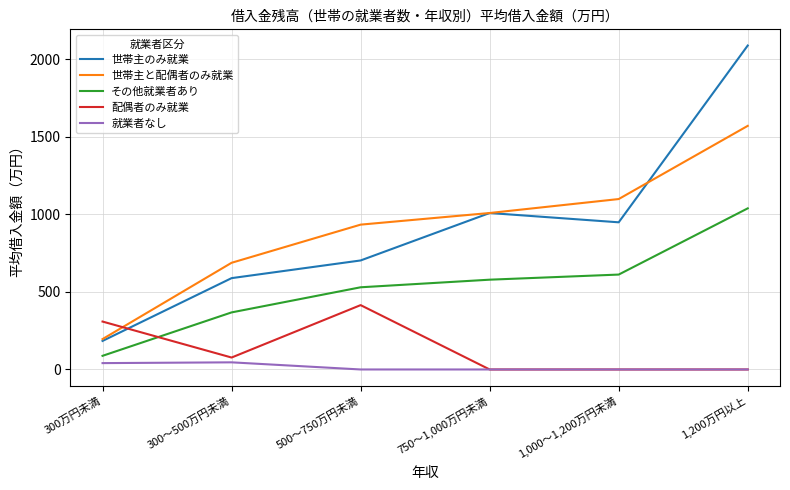

At which label does 世帯主のみ就業 reach its minimum?

300万円未満